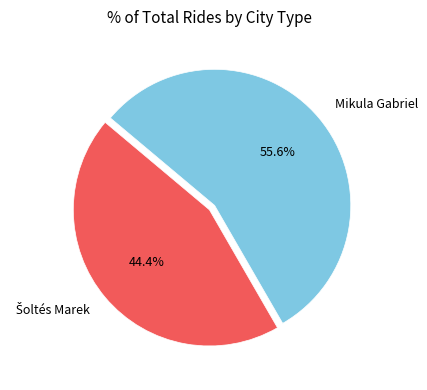

True or false: Mikula Gabriel accounts for 50% of the total.

False